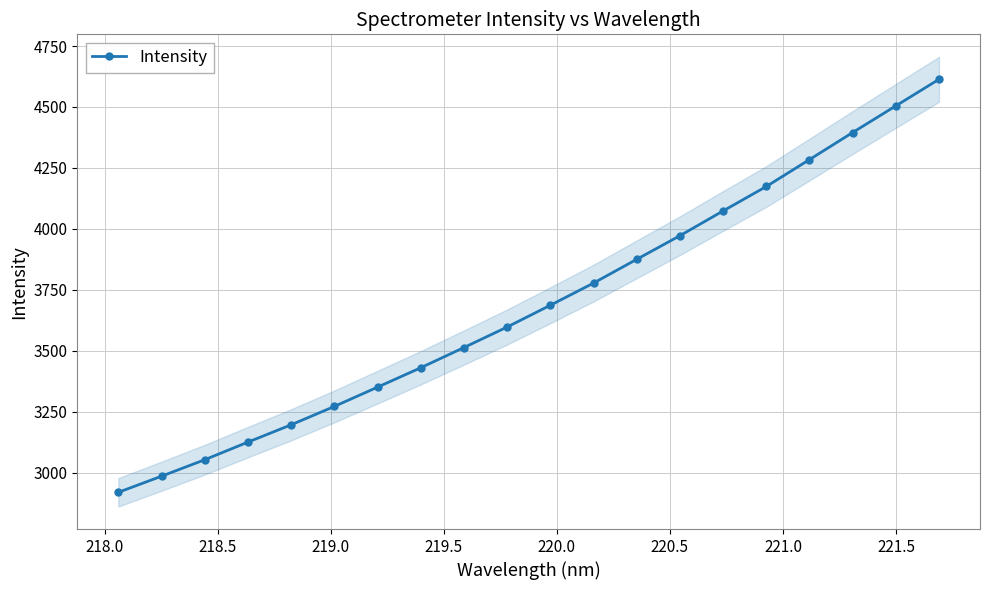

What is the value of the Intensity point at the 16th from the left?

4173.7